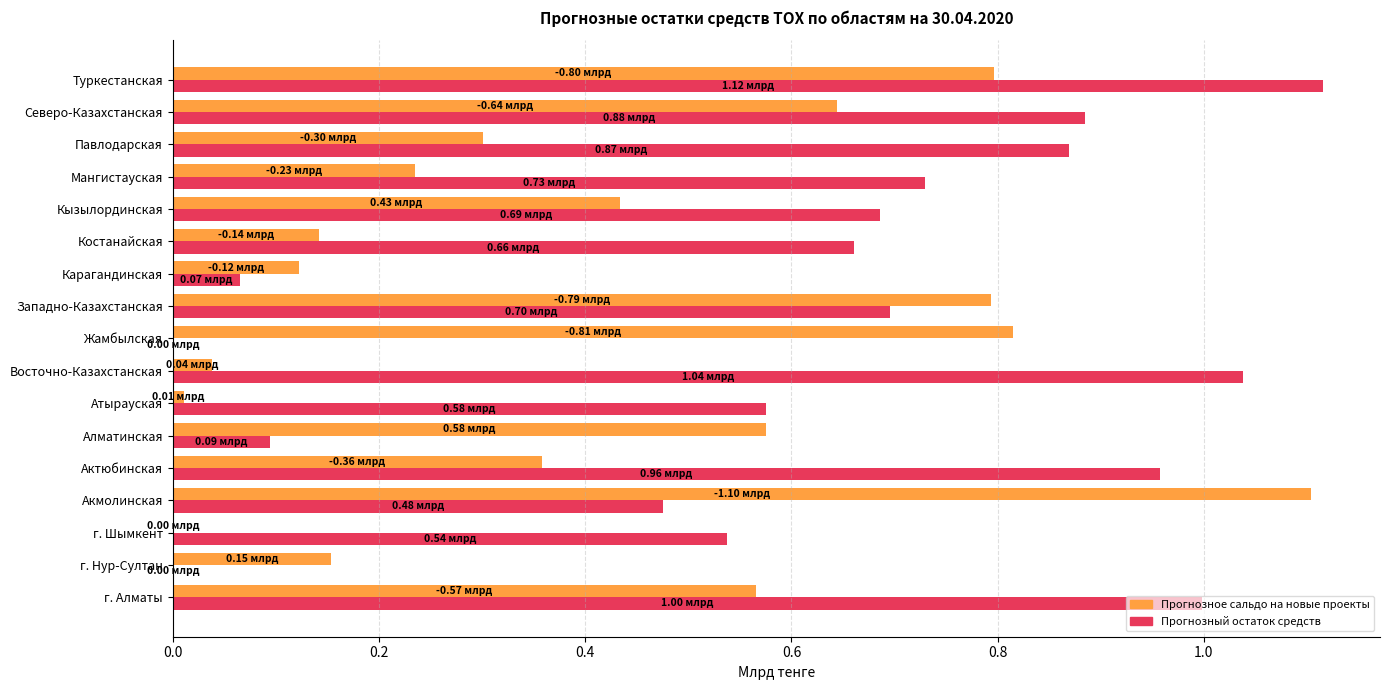

What is the sum of all Прогнозный остаток средств values?

10.4